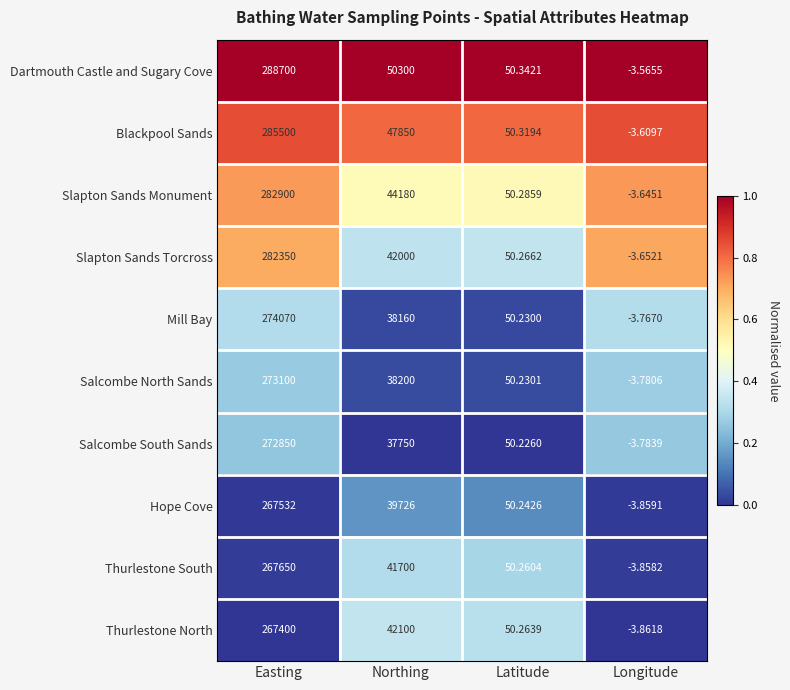

How many categories are shown in the chart?

4